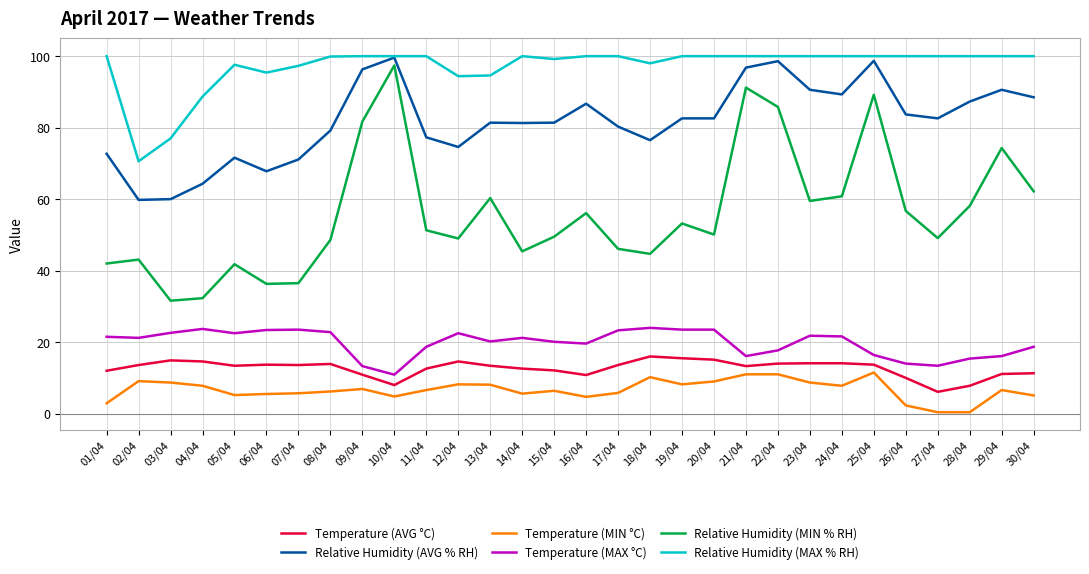

True or false: Temperature (MIN °C) has a value of 5.1 at 30/04.

True